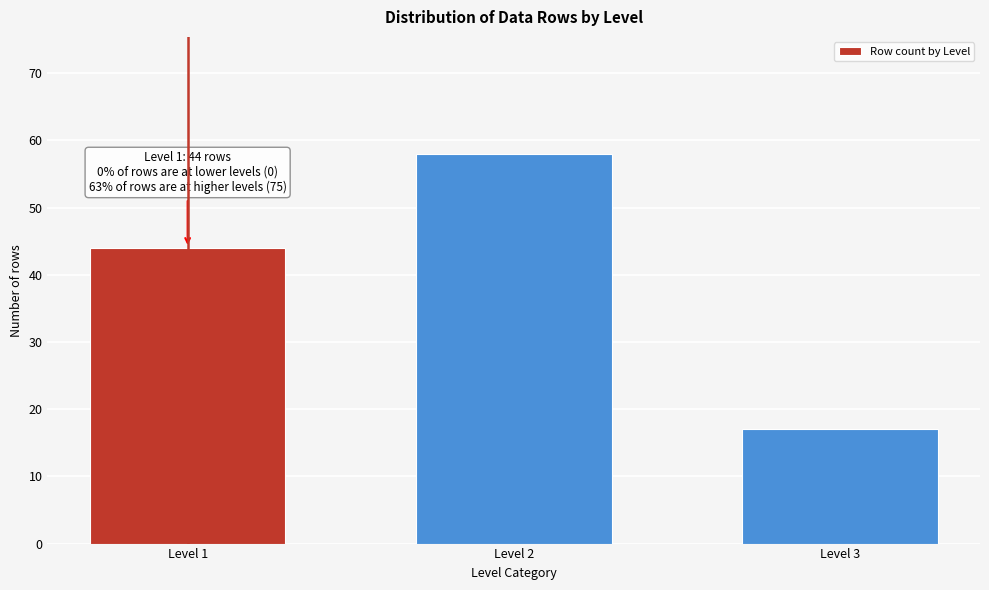

Reading right to left, list all the values displayed in this chart.

17	58	44